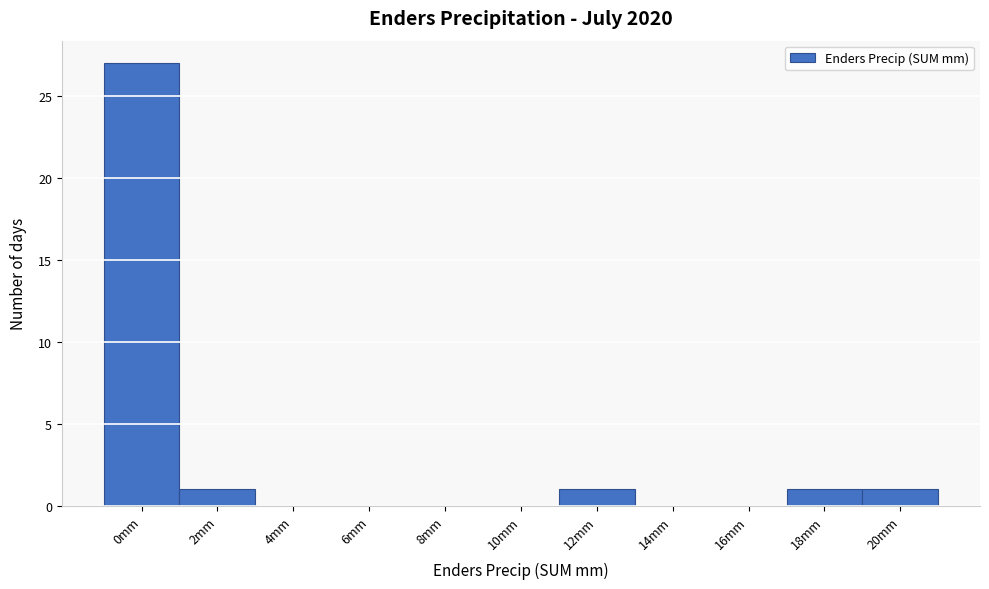

Reading right to left, transcribe all the data shown in this chart.

20mm=1	18mm=1	16mm=0	14mm=0	12mm=1	10mm=0	8mm=0	6mm=0	4mm=0	2mm=1	0mm=27